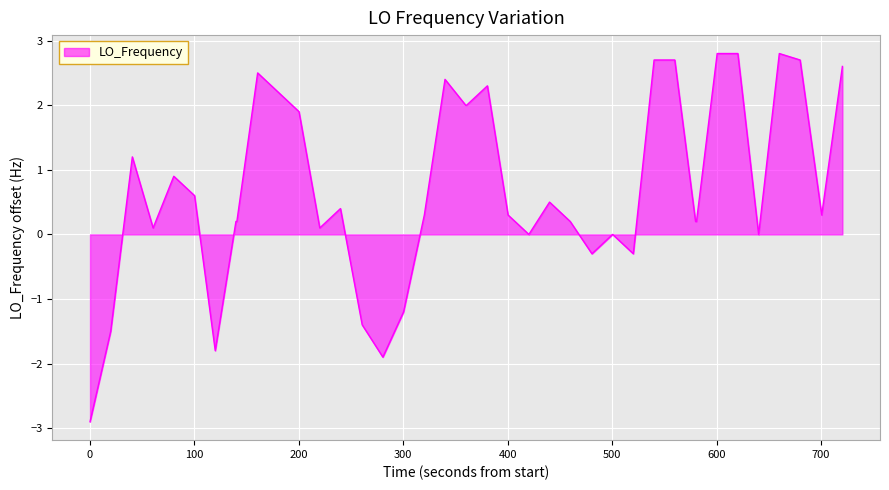

What is the minimum value shown in the chart?

-2.9